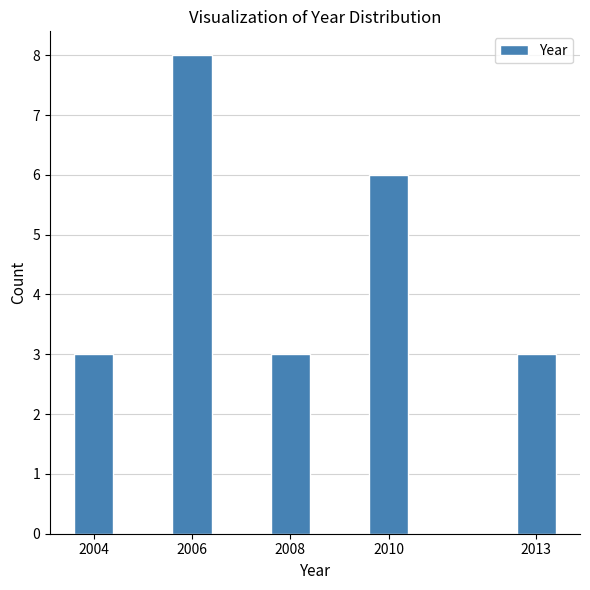

Reading left to right, list all the values displayed in this chart.

2004=3	2006=8	2008=3	2010=6	2013=3